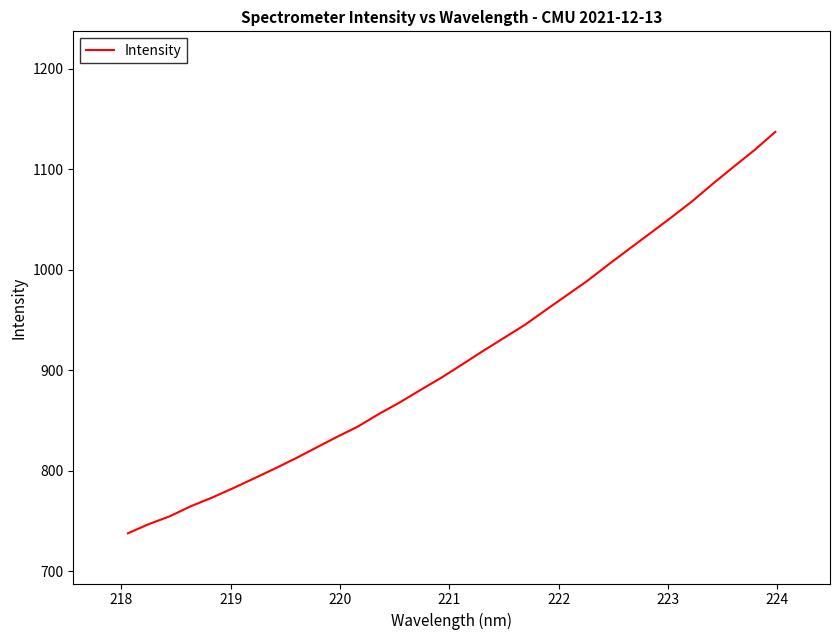

What is the smallest value displayed?

737.9